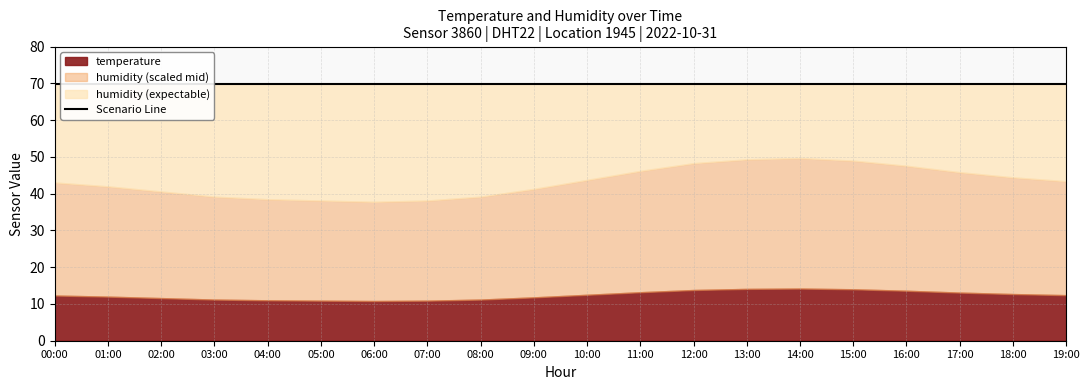

What is the smallest value displayed?

10.8